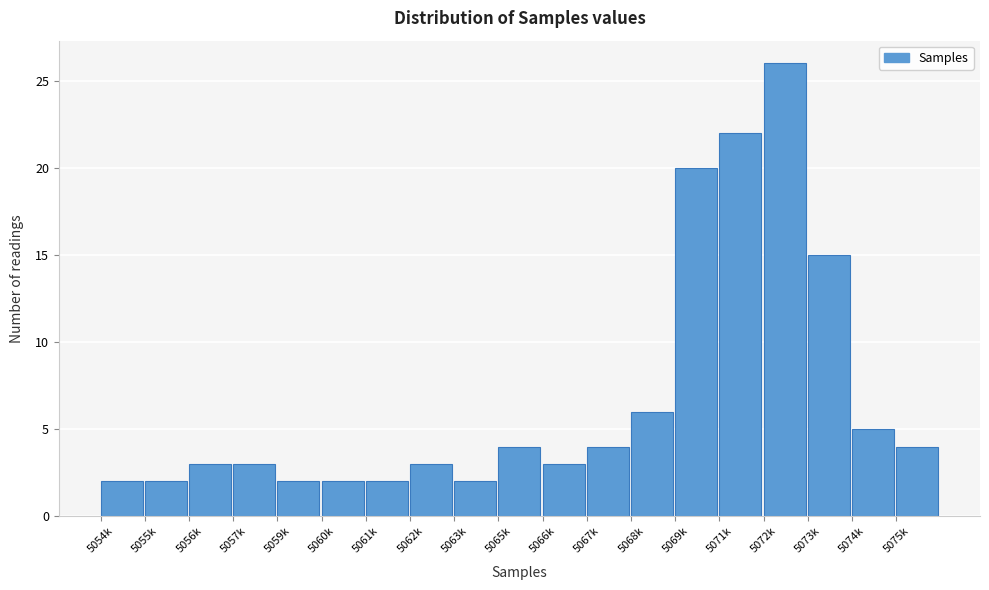

Reading right to left, extract all data points from this chart.

5075k=4	5074k=5	5073k=15	5072k=26	5071k=22	5069k=20	5068k=6	5067k=4	5066k=3	5065k=4	5063k=2	5062k=3	5061k=2	5060k=2	5059k=2	5057k=3	5056k=3	5055k=2	5054k=2